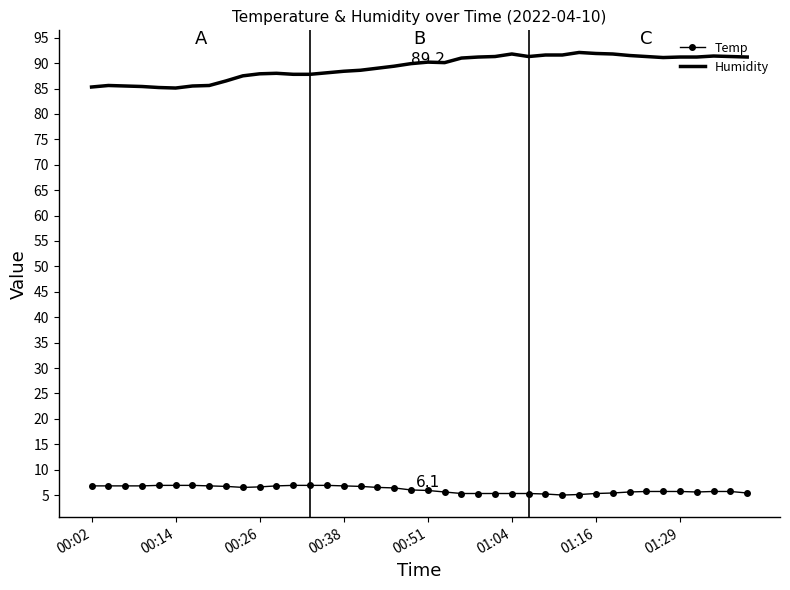

What is the maximum value shown in the chart?

92.1